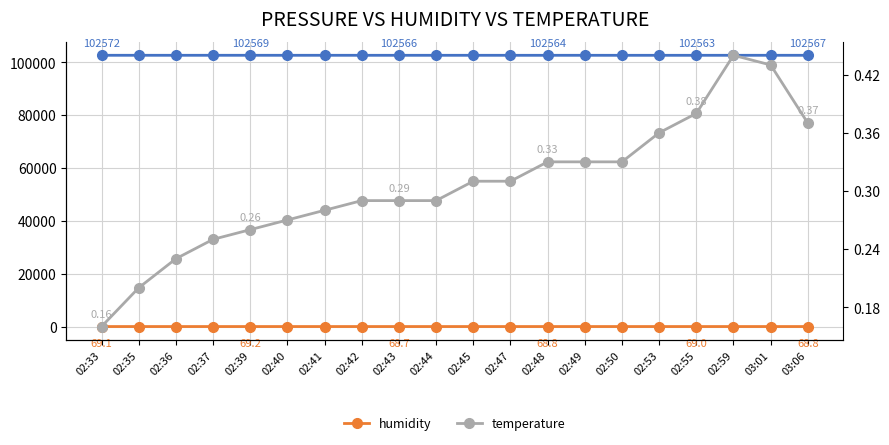

Does the chart display data point markers on the line(s)?

Yes